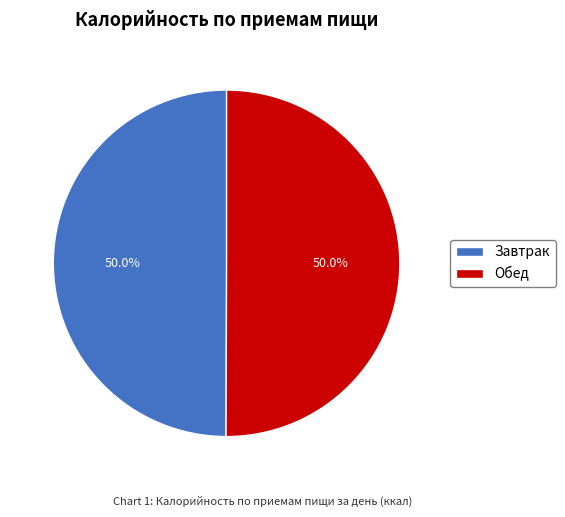

Count the number of slices in the pie.

2